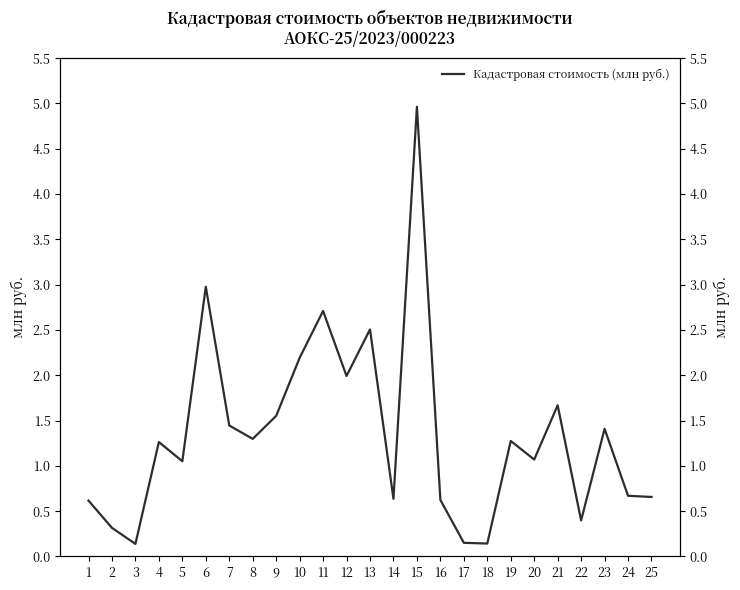

Between 5 and 7, which is larger?

7